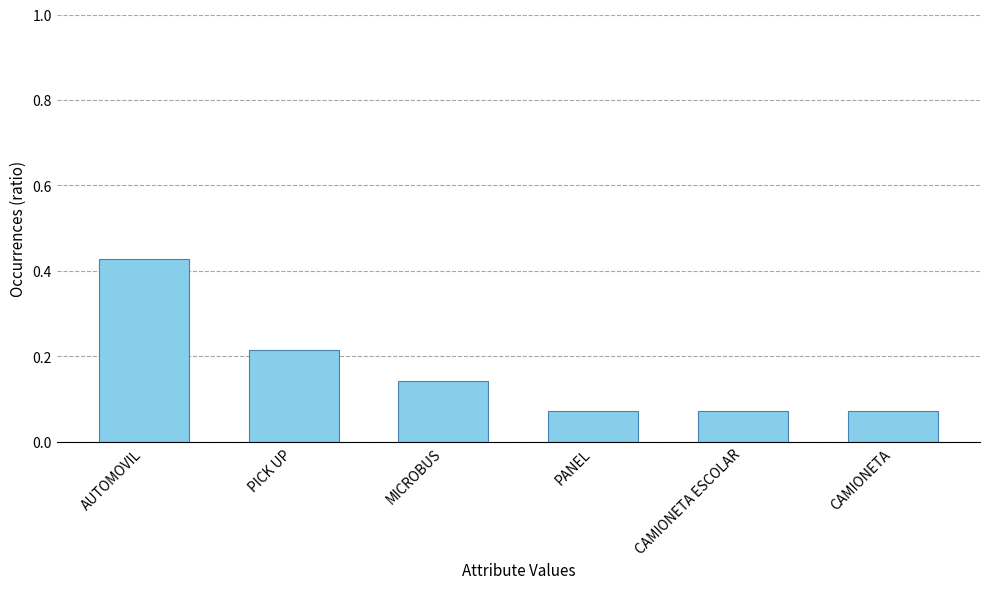

What is the sum of all values?

1.0